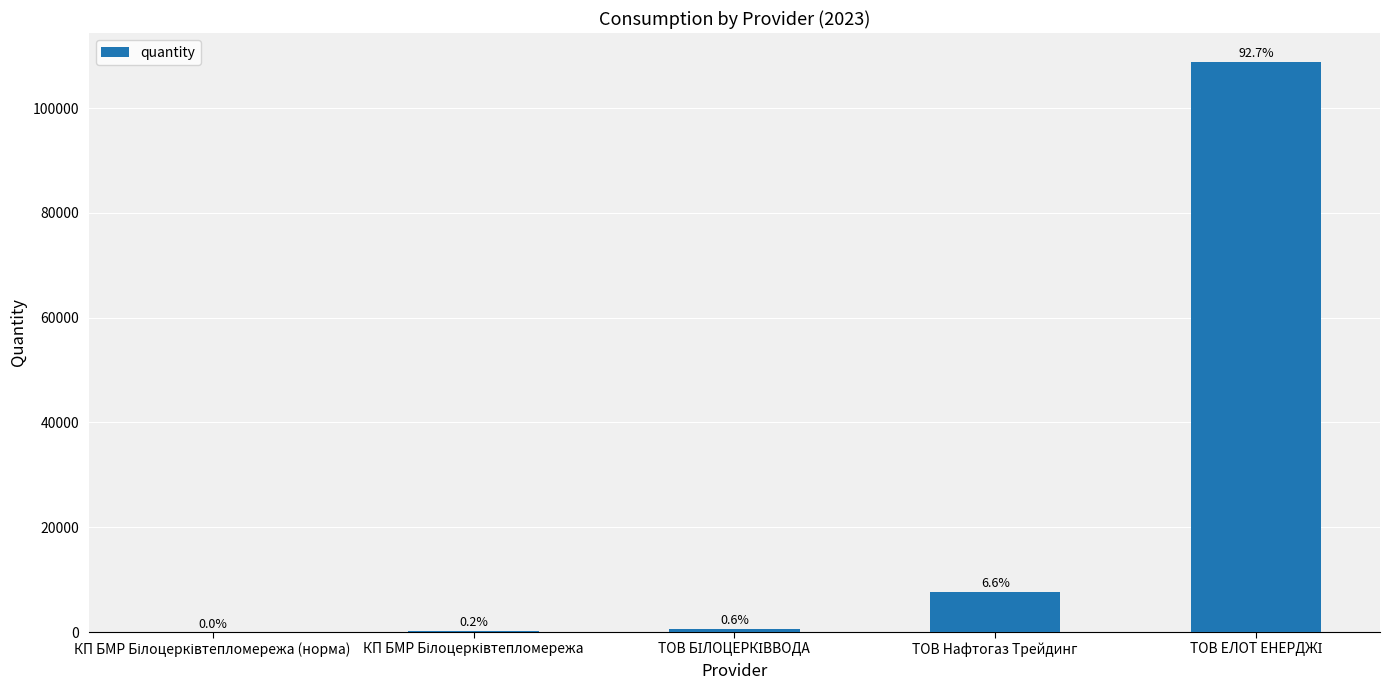

What is the average value?

23502